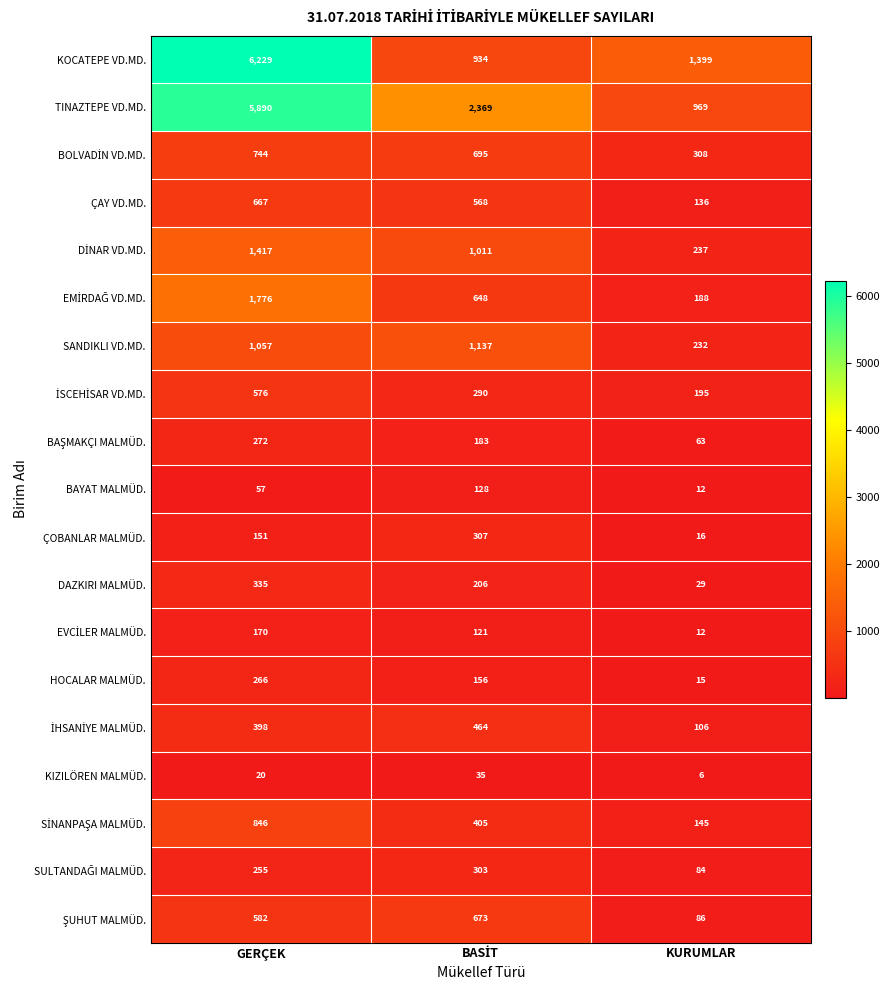

The DAZKIRI MALMÜD. series shows 29 at KURUMLAR. True or false?

True